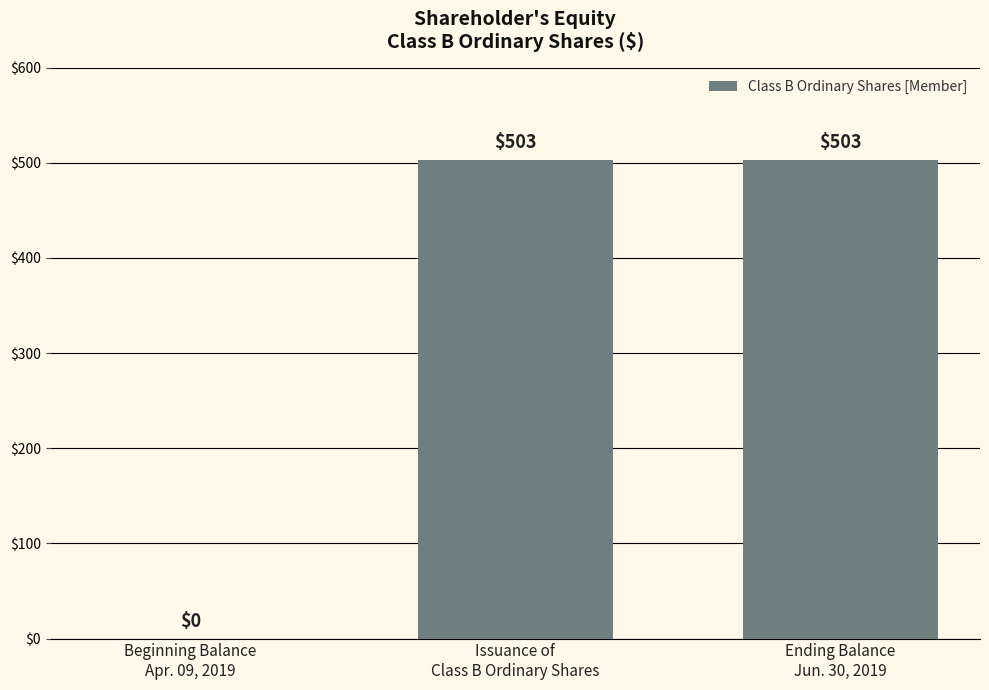

How many values are between 0 and 503?

3